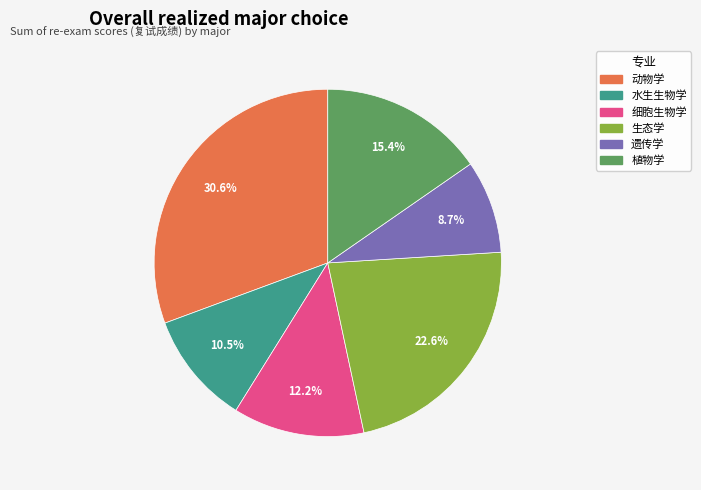

Which category has the biggest portion of the pie?

动物学